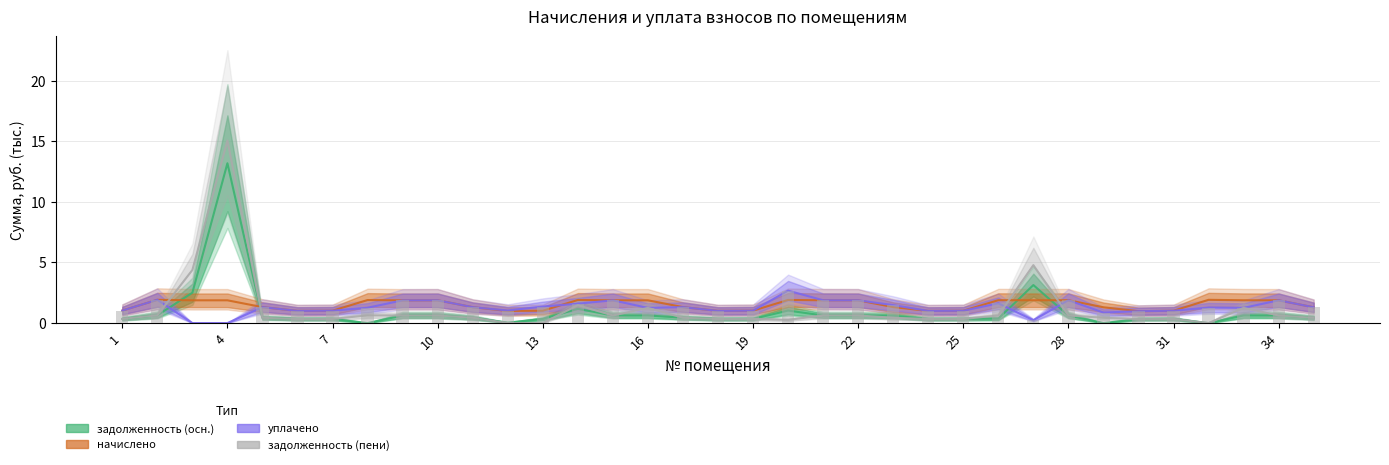

Reading left to right, transcribe all the data shown in this chart.

задолженность (осн.): 0.3	0.6	2.5	13.2	0.4	0.3	0.3	0.0	0.6	0.6	0.4	0.0	0.3	1.2	0.6	0.6	0.4	0.3	0.3	1.0	0.6	0.6	0.6	0.3	0.3	0.4	3.1	0.6	0.0	0.3	0.3	0.0	0.6	0.6	0.4
начислено: 1.0	1.9	1.9	1.9	1.3	1.0	1.0	1.9	1.9	1.9	1.3	1.0	1.0	1.9	1.9	1.9	1.3	1.0	1.0	1.9	1.9	1.9	1.3	1.0	1.0	1.9	1.9	1.9	1.3	1.0	1.0	1.9	1.9	1.9	1.3
уплачено: 1.0	1.9	0.0	0.0	1.3	1.0	1.0	1.3	1.9	1.9	1.3	1.0	1.4	1.6	1.9	1.3	1.3	1.0	1.0	2.7	1.9	1.9	1.5	1.0	1.0	1.6	0.2	1.9	0.9	1.0	1.0	1.3	1.3	1.9	1.3
задолженность (пени): 0.3	0.6	4.4	15.1	0.4	0.3	0.3	0.6	0.6	0.6	0.4	0.0	0.0	1.5	0.6	1.3	0.4	0.3	0.3	0.3	0.6	0.6	0.4	0.3	0.3	0.6	4.8	0.6	0.4	0.3	0.3	0.0	1.3	0.6	0.4